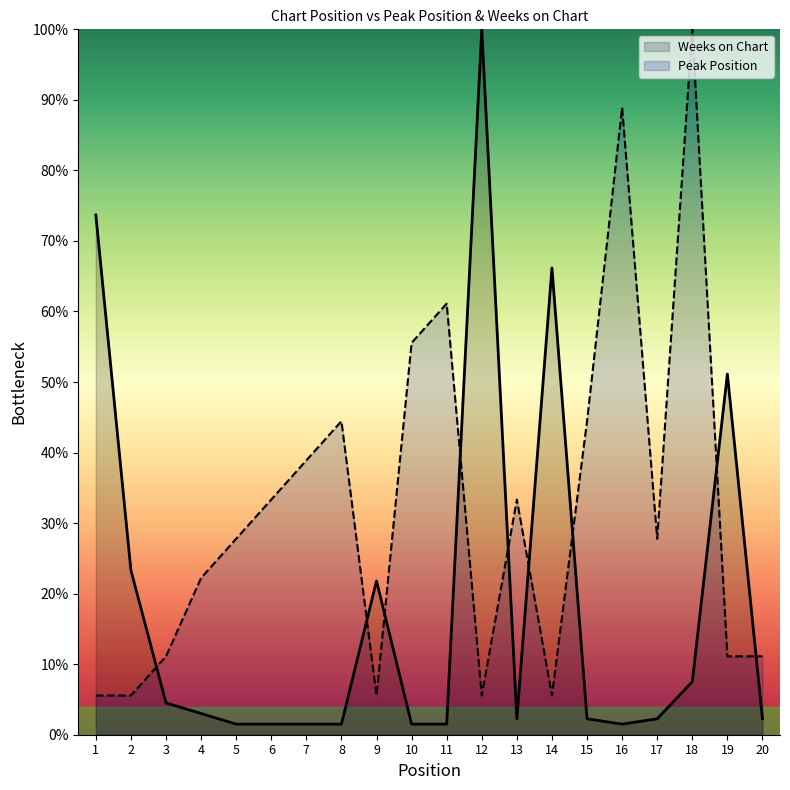

Where is the first local maximum for Weeks on Chart?

9